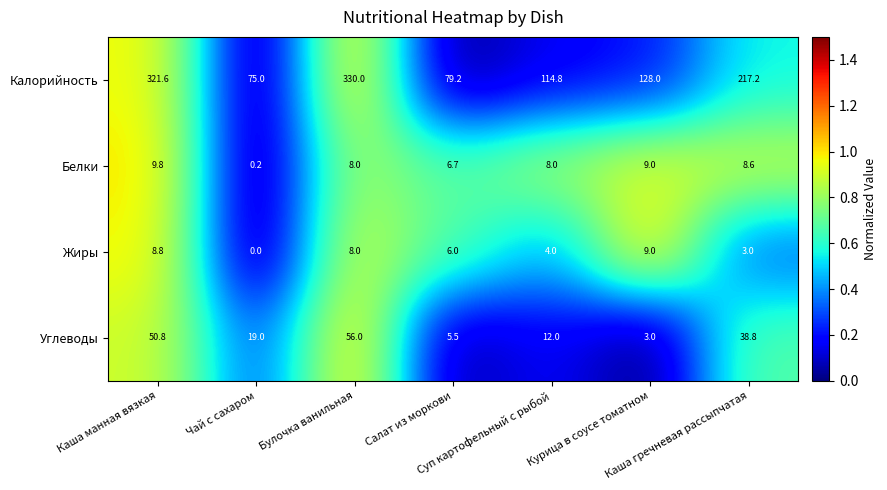

What is the greatest value displayed?

330.0